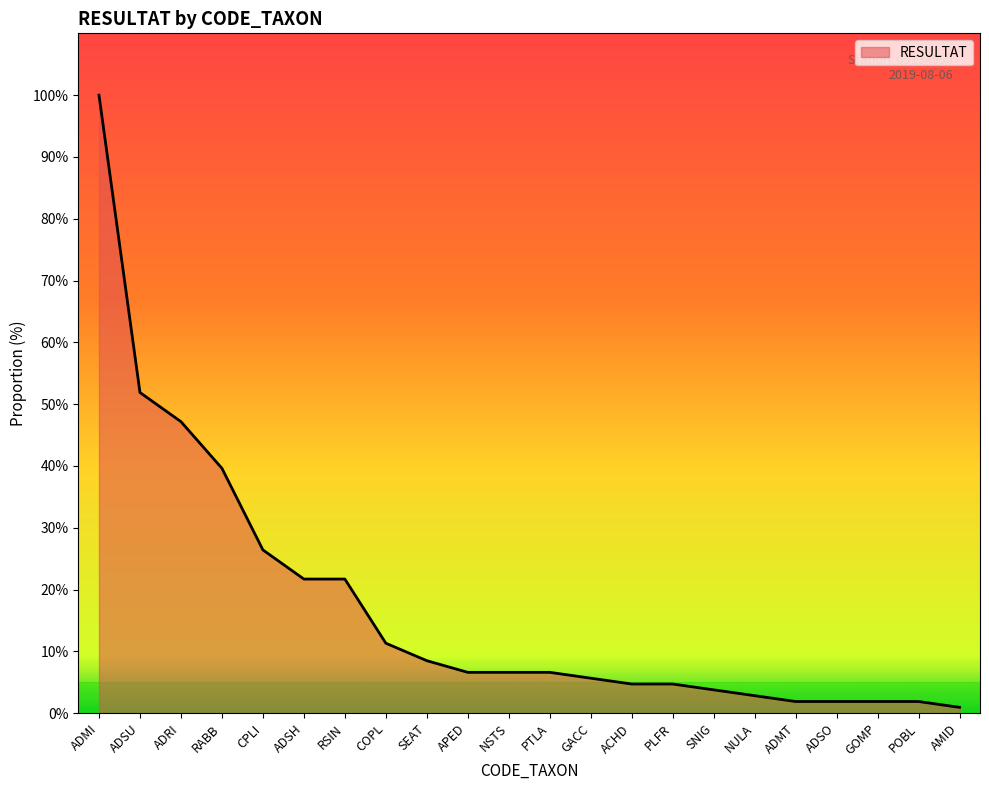

At which category does the chart reach its minimum across all series?

AMID